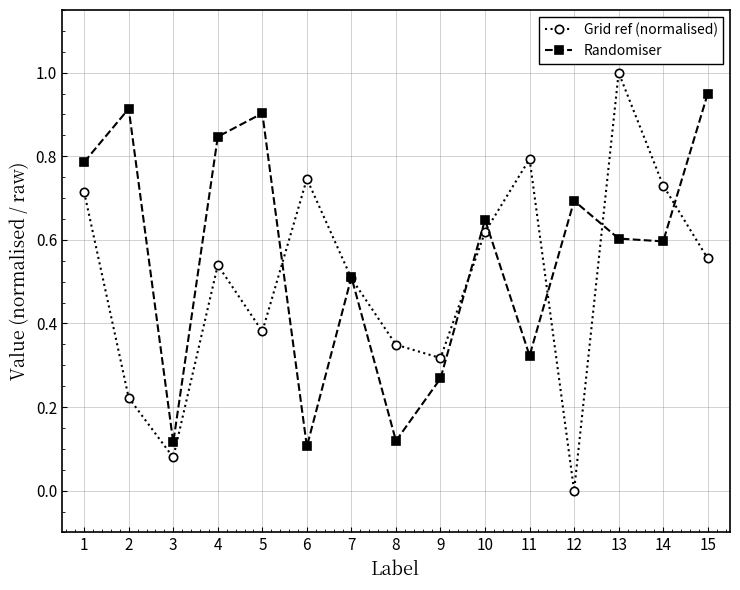

What are all the series names shown in the legend?

Grid ref (normalised), Randomiser